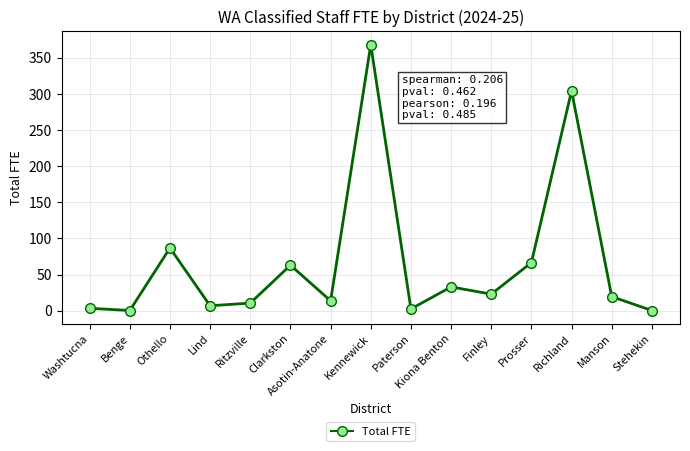

What is the average value?

66.8